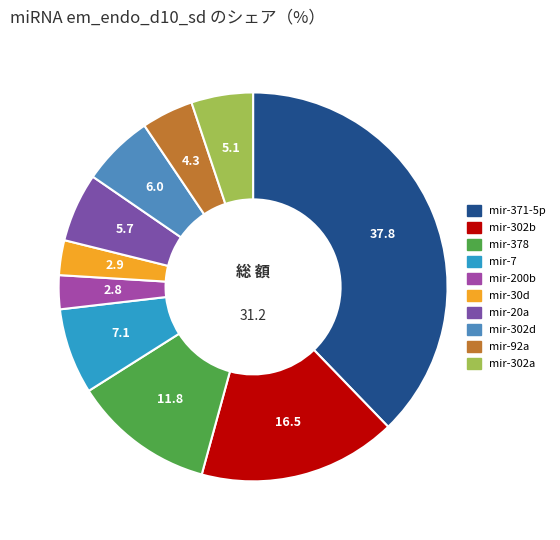

Which has a higher value, mir-20a or mir-302a?

mir-20a